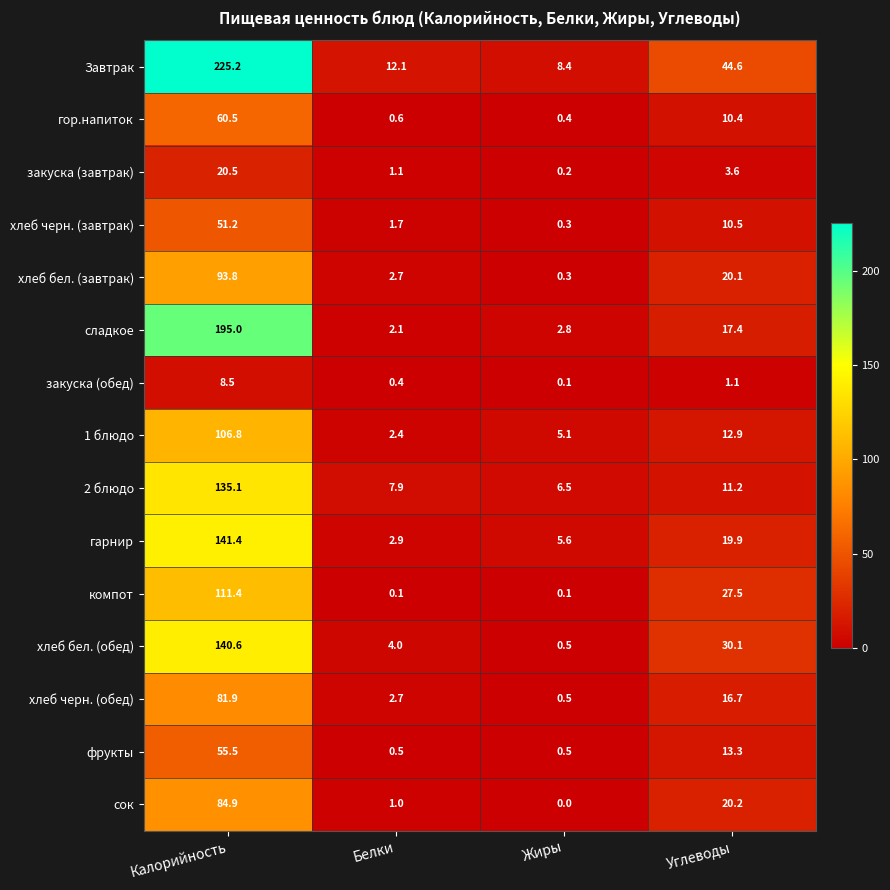

Read the хлеб черн. (завтрак) value at Углеводы.

10.5